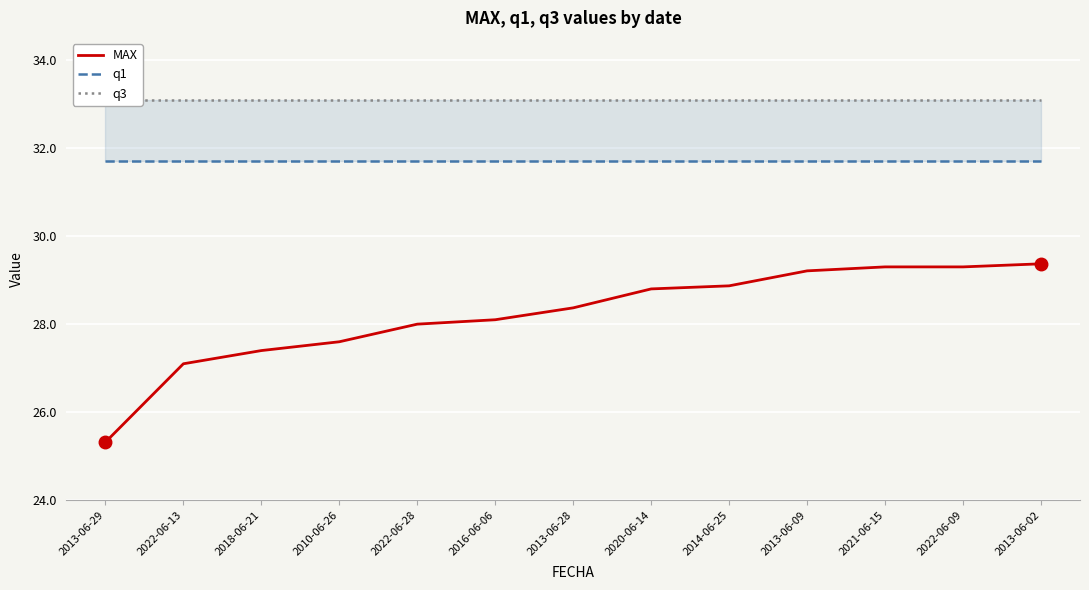

What is the minimum value for MAX?

25.3